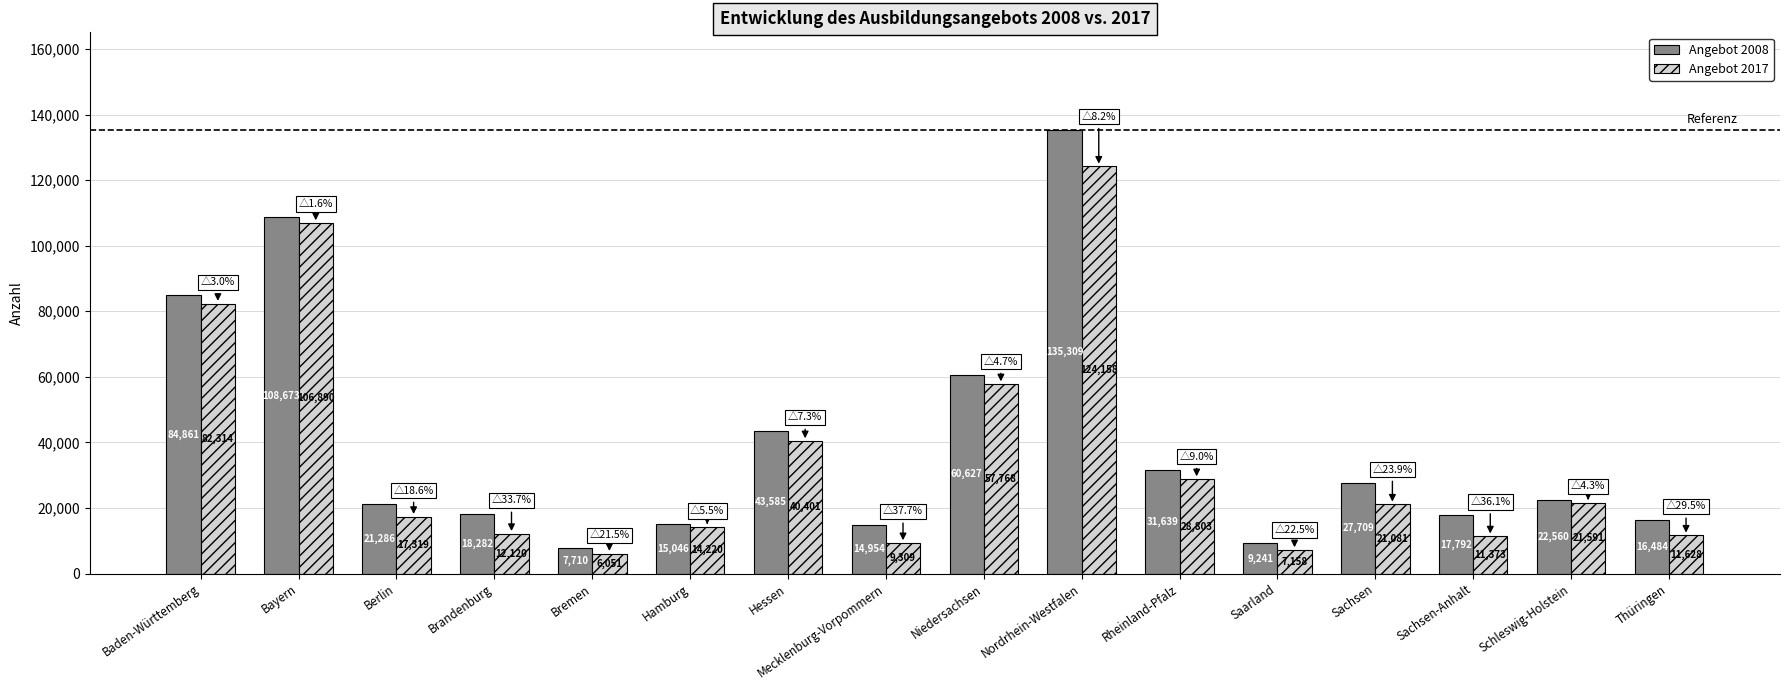

Which series has the largest range (max minus min)?

Angebot 2008